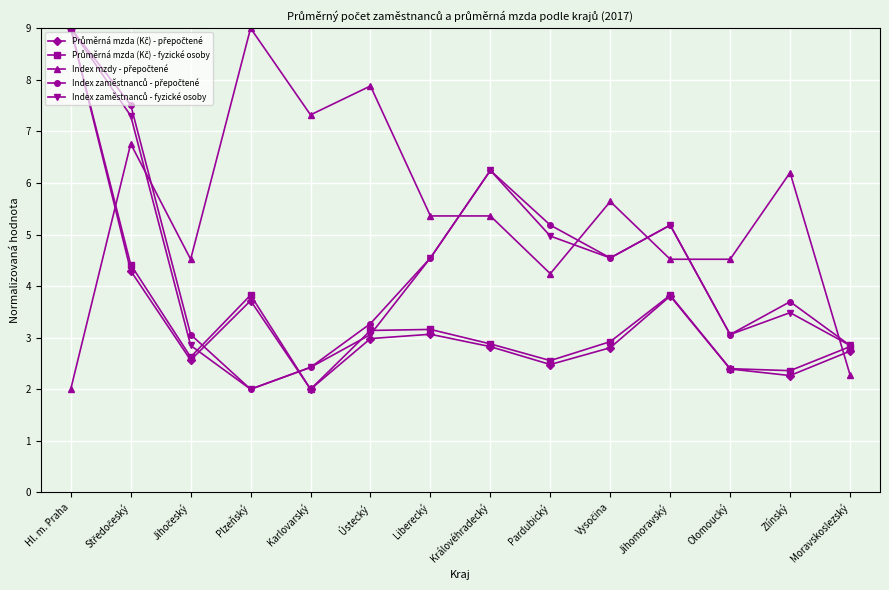

What position from the right is Ústecký?

9